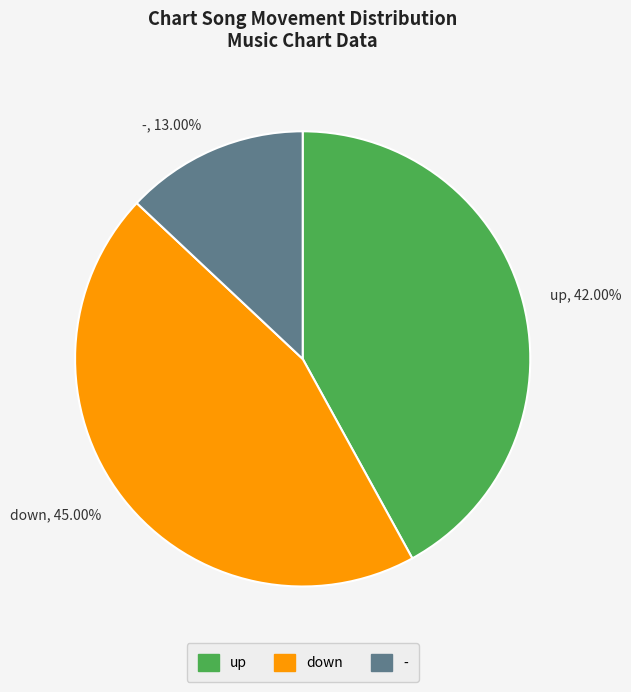

Rank the categories by value from lowest to highest.

-, up, down